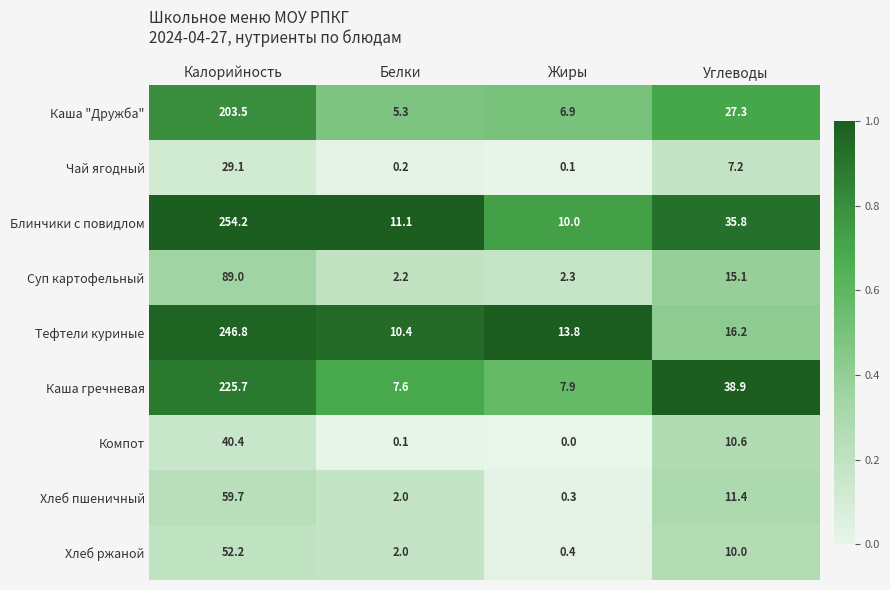

Count the number of categories in the chart.

4